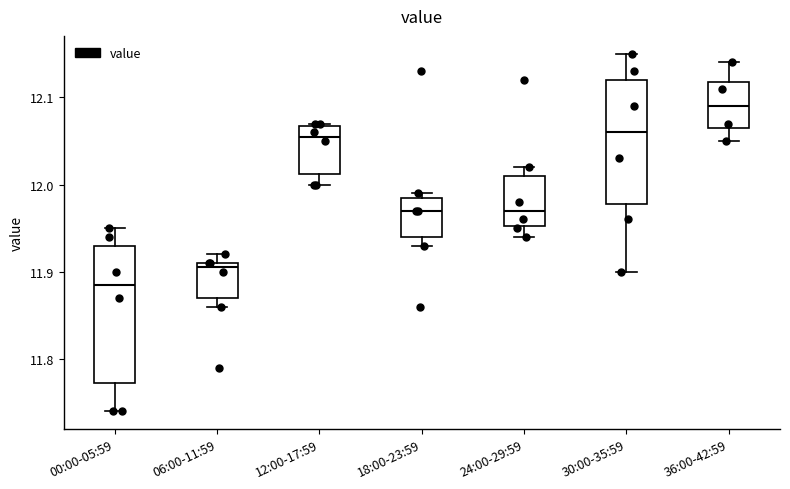

Where does the upper whisker of the box for 00:00-05:59 end on the y-axis? The values are not printed on the chart, so give them approximately, as read against the axis.

11.95